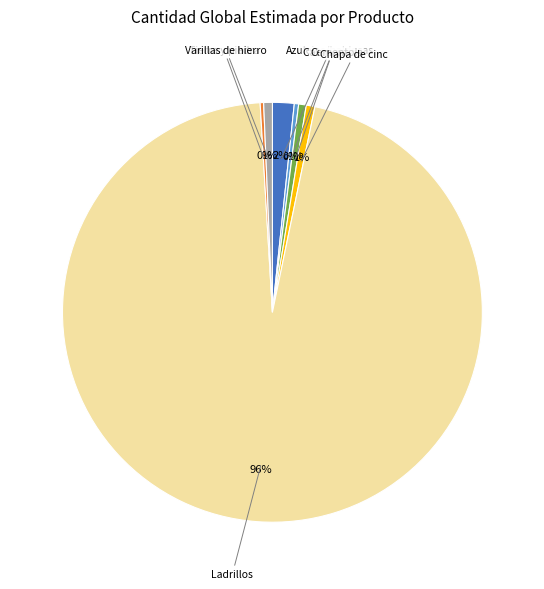

Is there any slice that represents more than half of the pie?

Yes